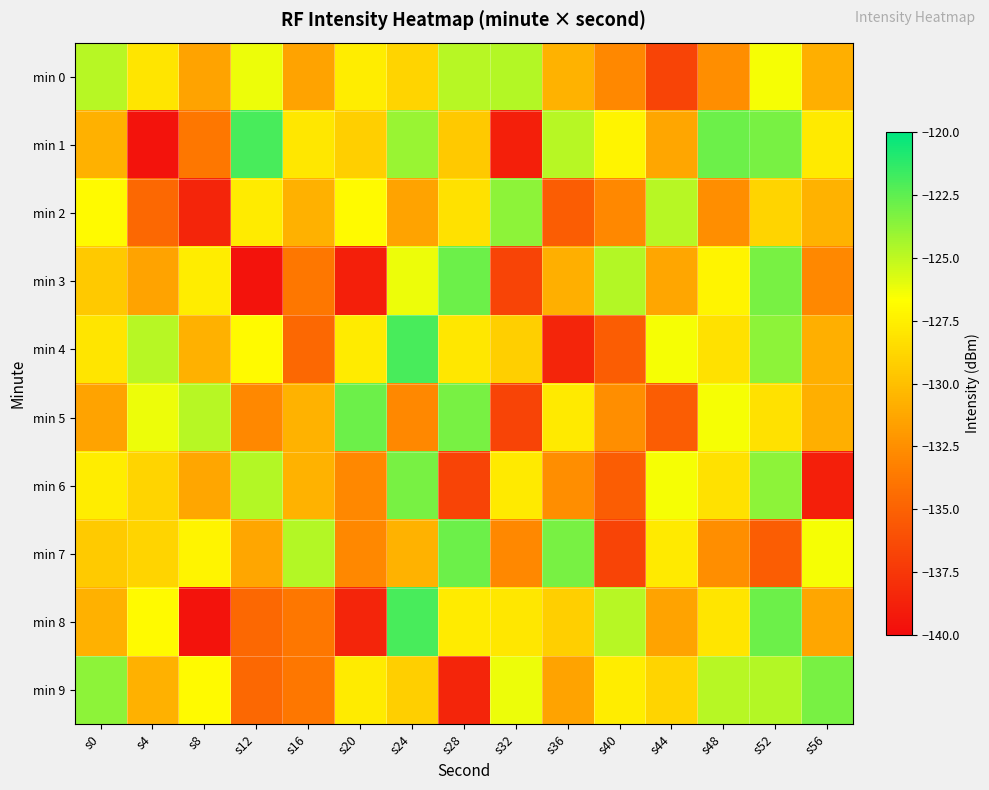

At s24, list the series in order from largest to smallest.

min 4, min 8, min 6, min 1, min 3, min 0, min 9, min 7, min 2, min 5